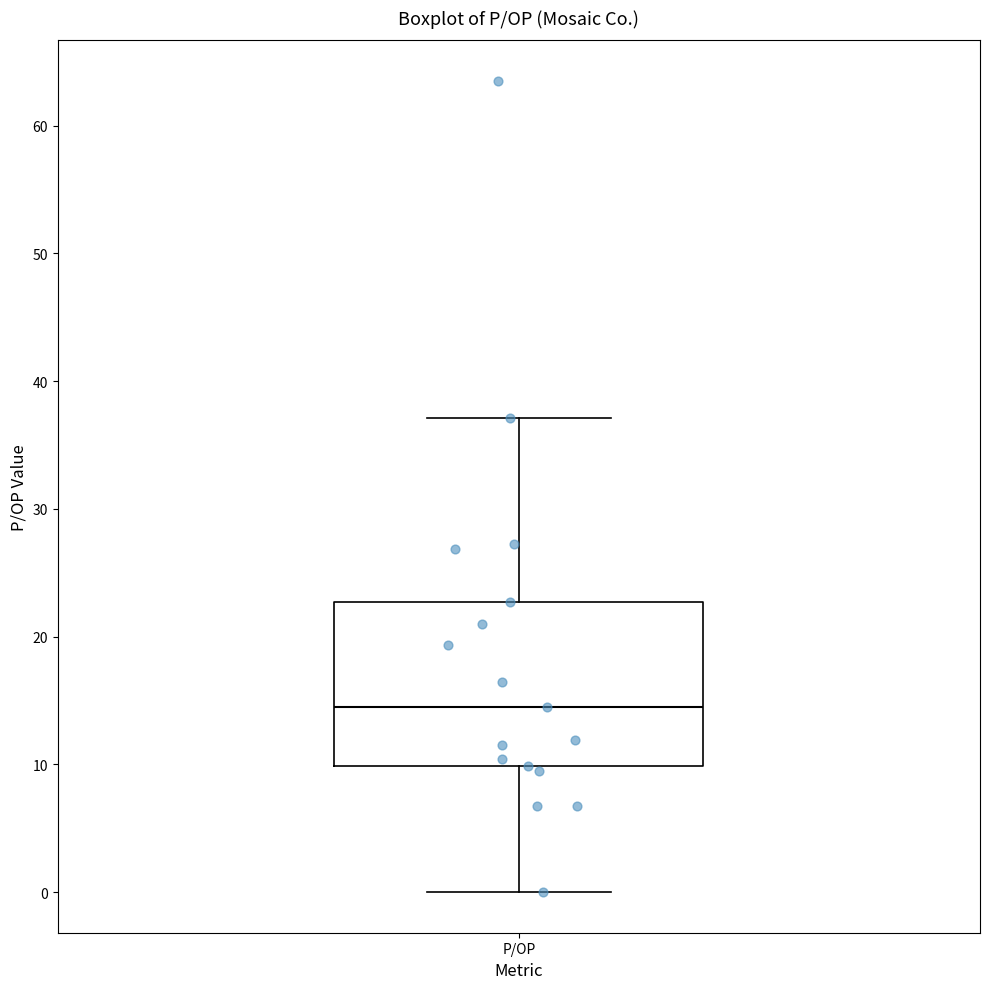

Read this box plot against the y-axis: the position of the median line, the range covered by the box, and the ends of both whiskers. The values are not printed on the chart, so give them approximately, as read against the axis.

median 15, box 10 to 23, whiskers 0 to 37